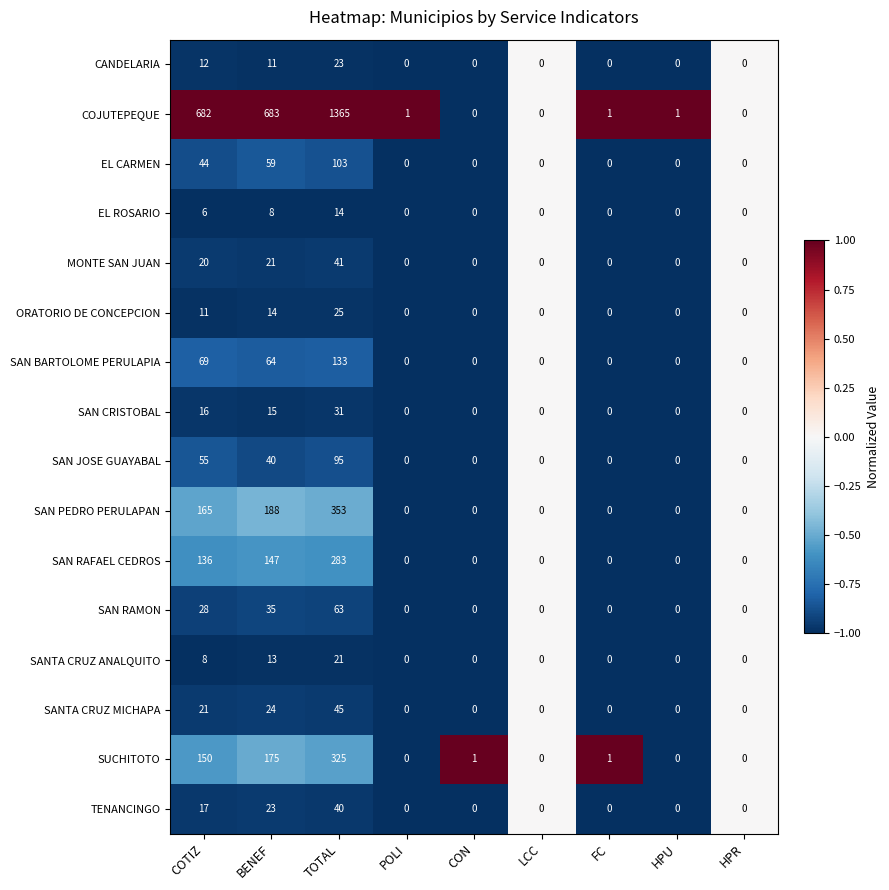

Between COTIZ and LCC, which series saw the biggest shift?

COJUTEPEQUE